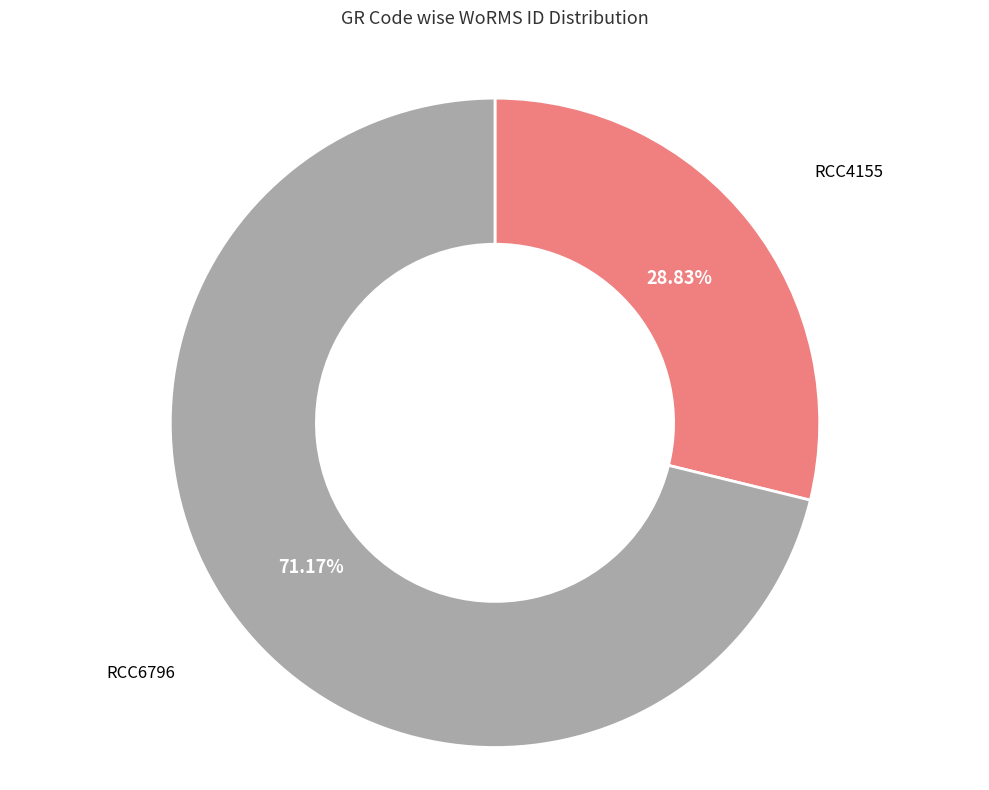

Does any single category account for the majority?

Yes